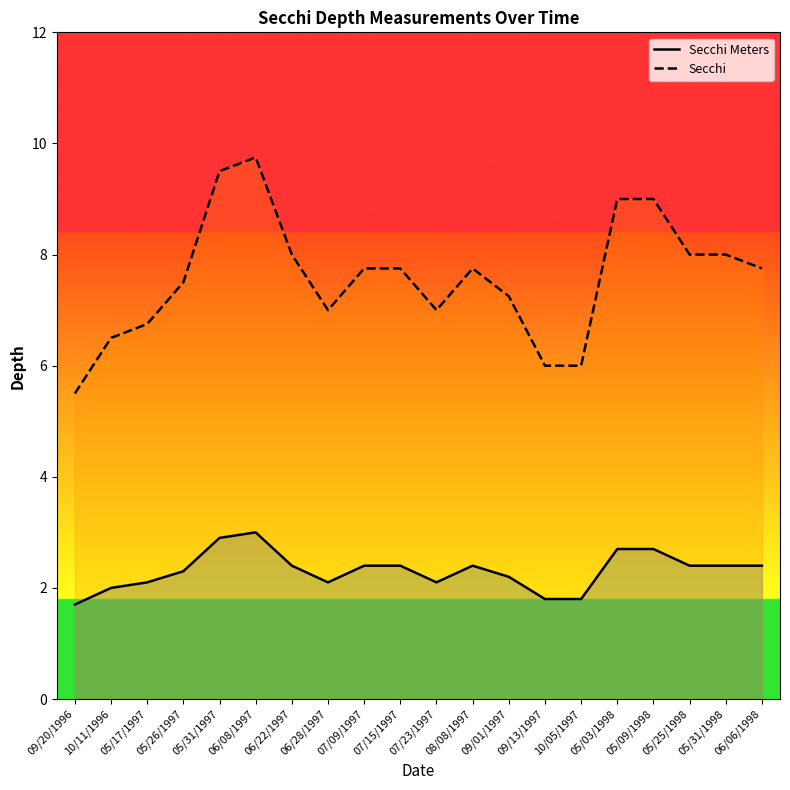

What is the difference between the highest and lowest values at 06/28/1997?

4.9